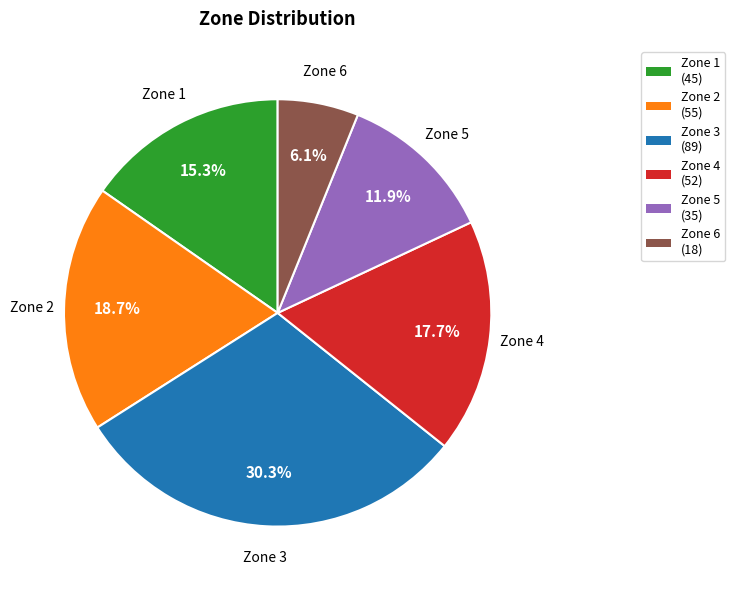

How many segments does this pie chart have?

6